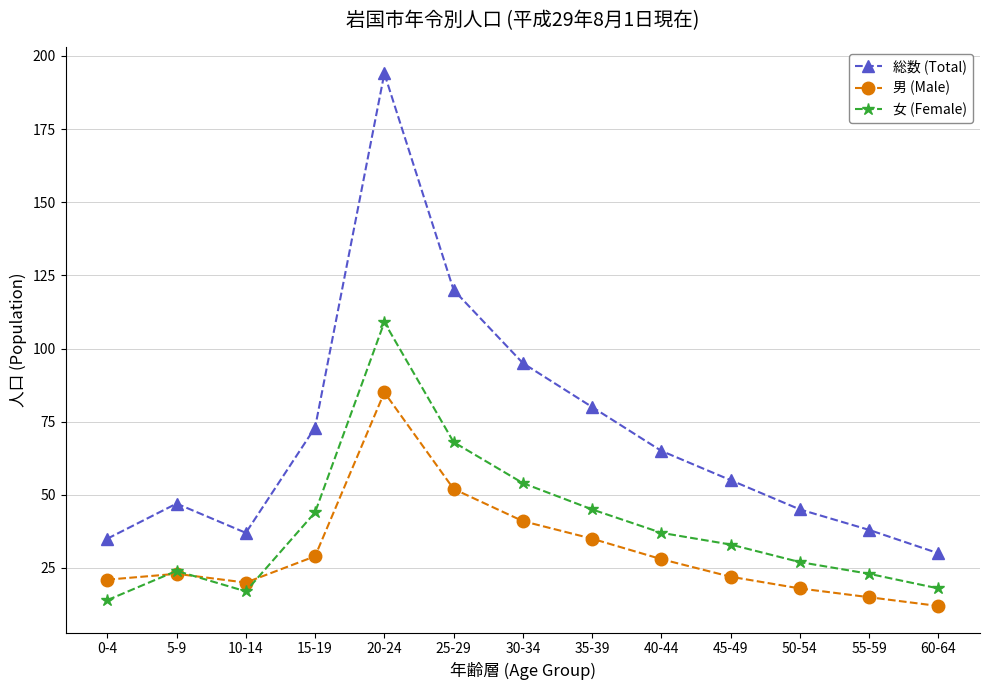

Which label corresponds to the largest value in the chart?

20-24